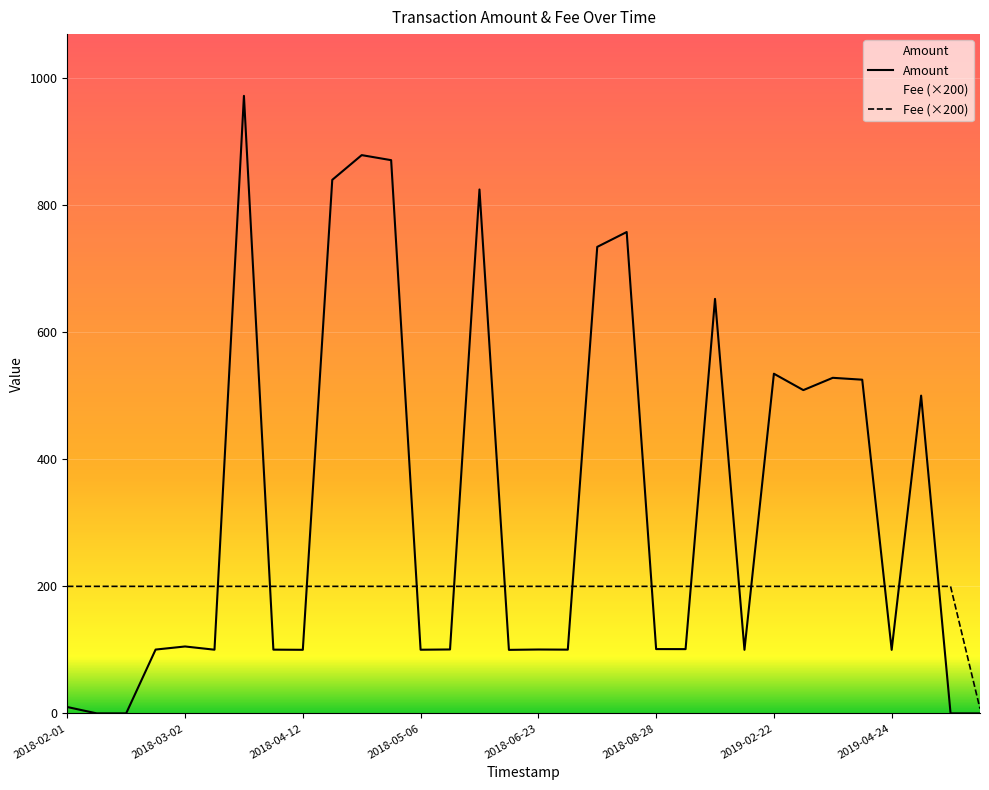

What are all the series names shown in the legend?

Amount, Fee